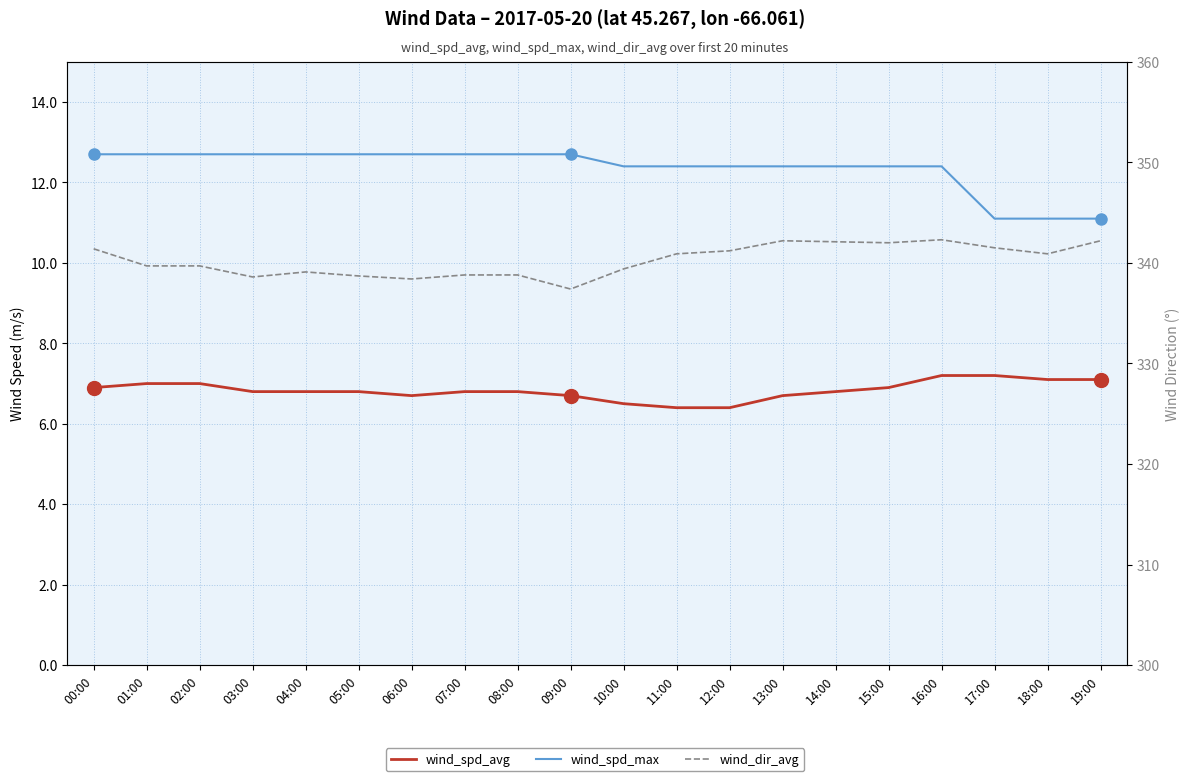

What is the total value across all series at 07:00?

358.3